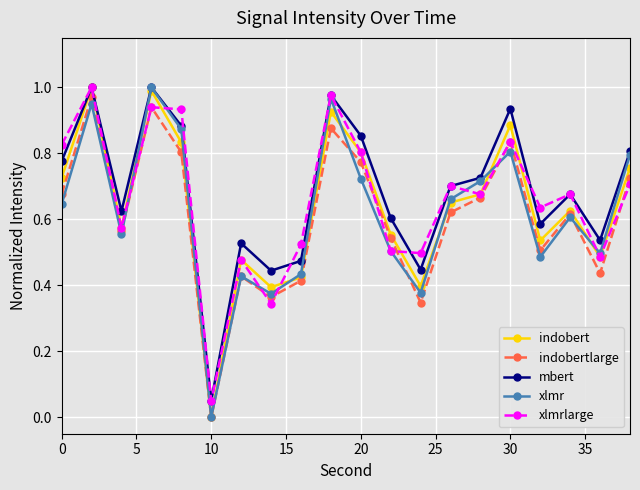

List the series in order of their overall mean, lowest first.

indobertlarge, xlmr, indobert, xlmrlarge, mbert